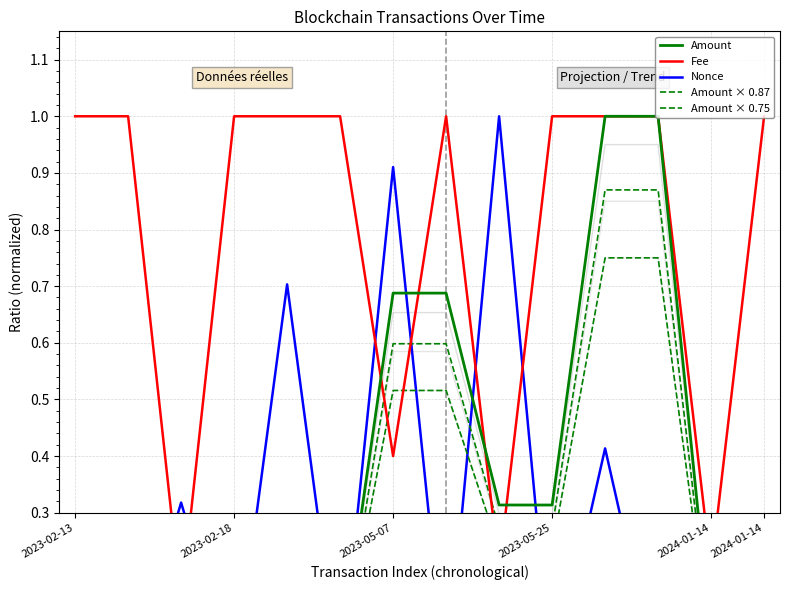

Where is Nonce nearest to the value 0?

2023-02-18